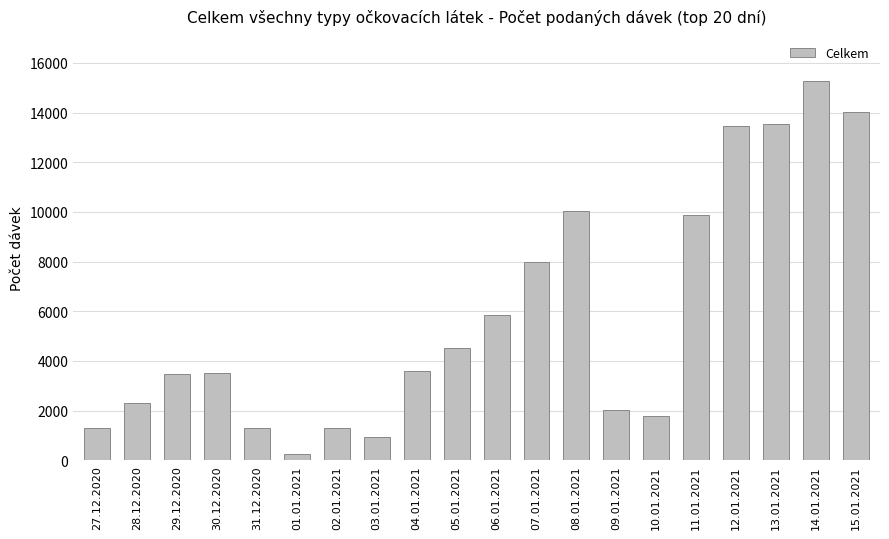

Are the bars horizontal?

No